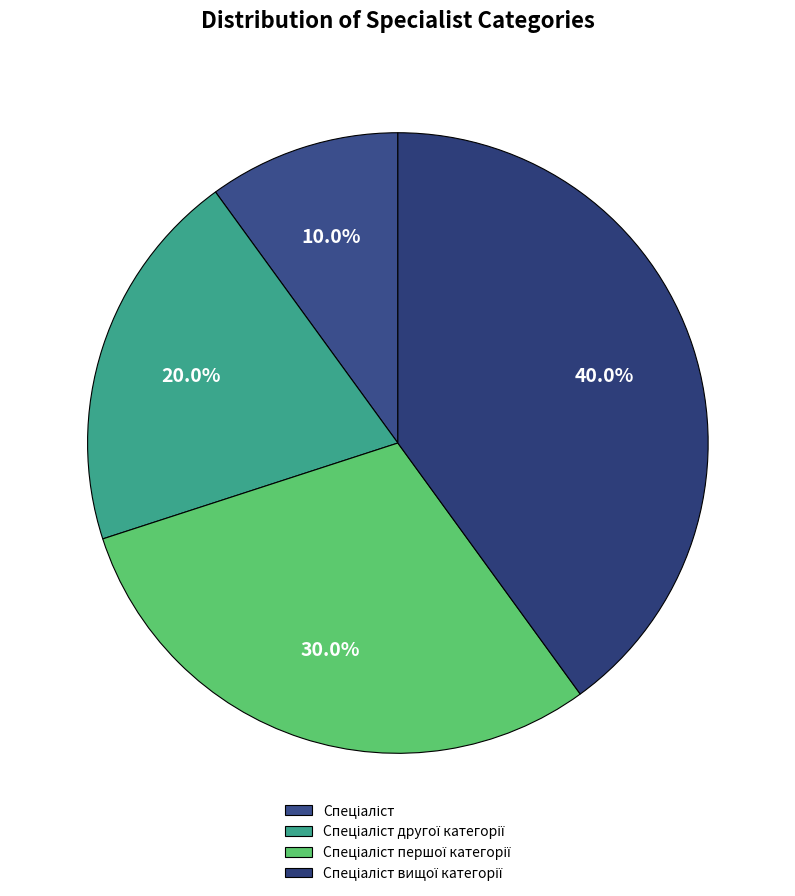

What is the smallest slice in the pie chart?

Спеціаліст